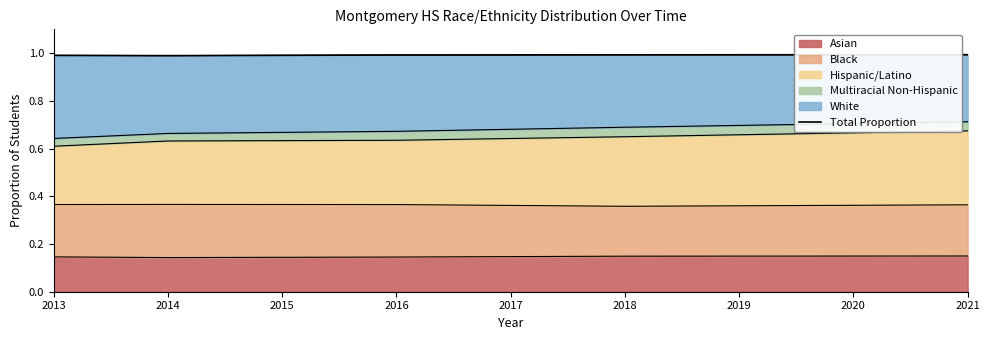

The chart shows a value of 1.0 at 2014. True or false?

True